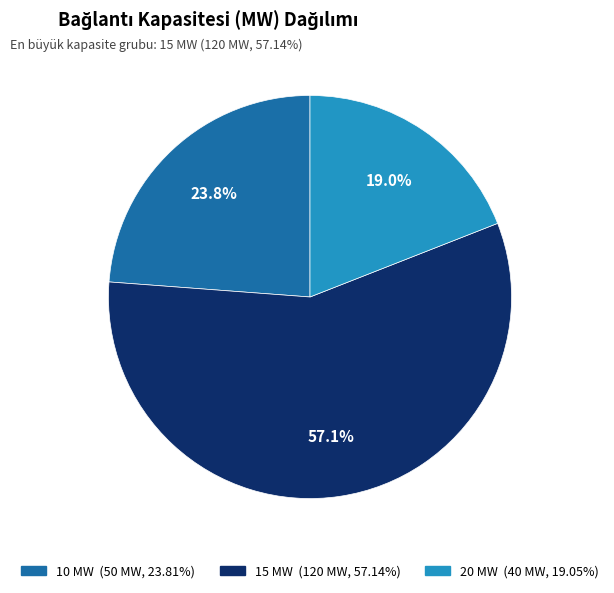

How many slices are in this pie chart?

3